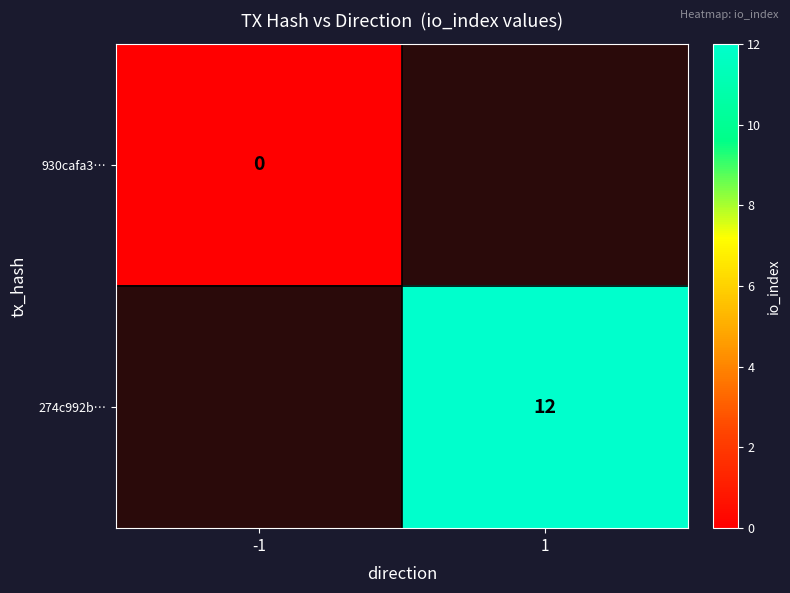

Is it true that 274c992b… equals 12 at 1?

True